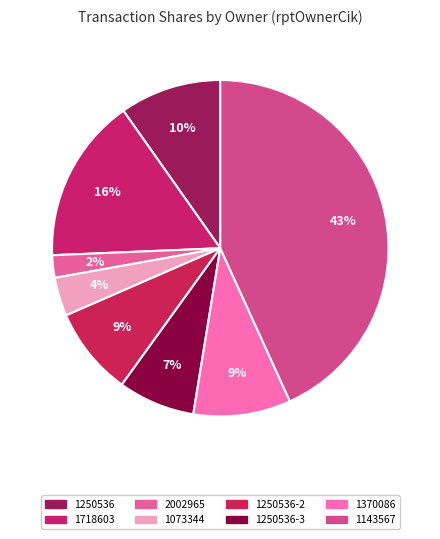

Which category has the smallest portion of the pie?

2002965